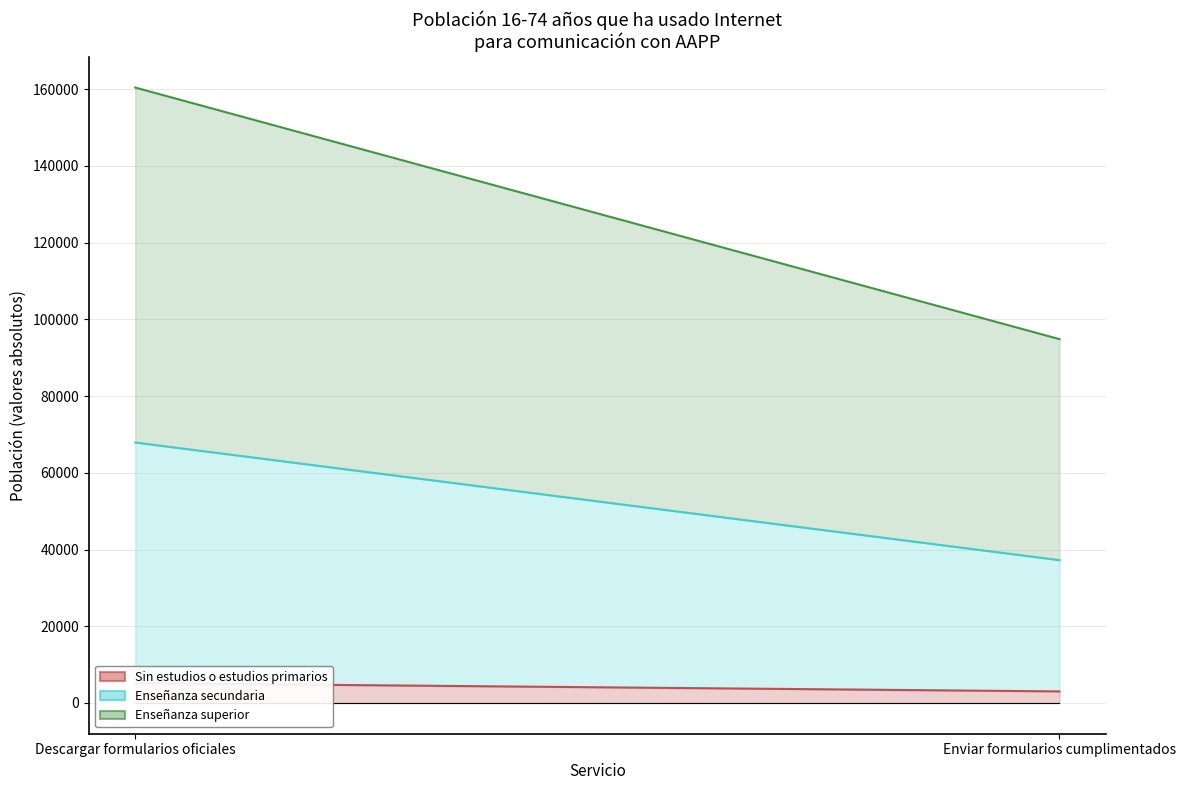

What is the label of the 1st point from the right?

Enviar formularios cumplimentados